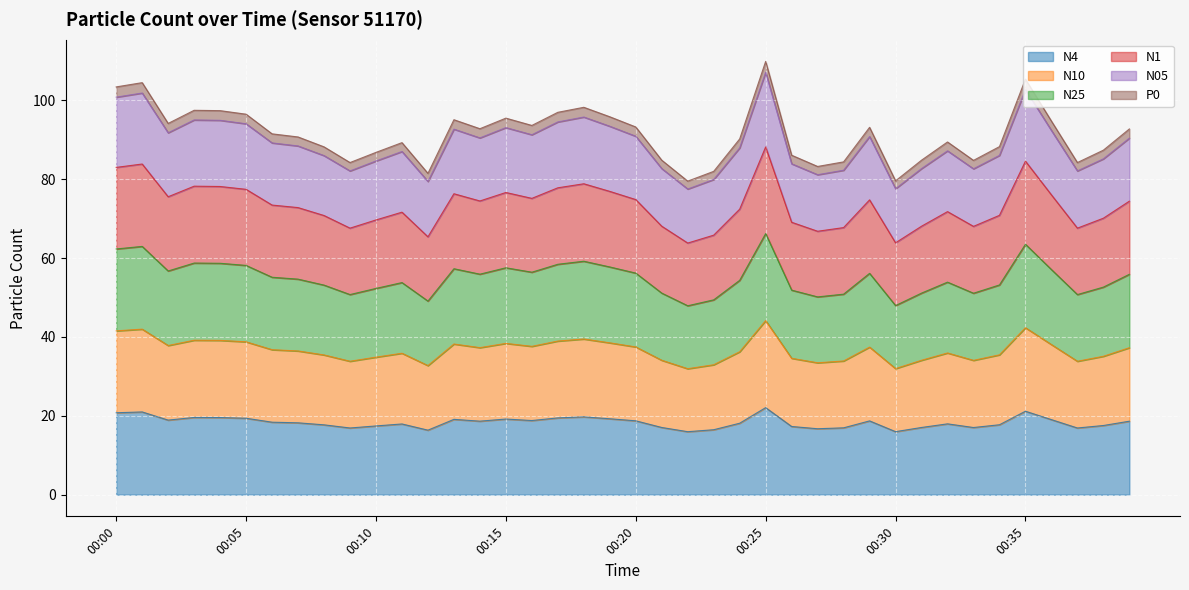

What is the highest value of the N4 series?

22.1